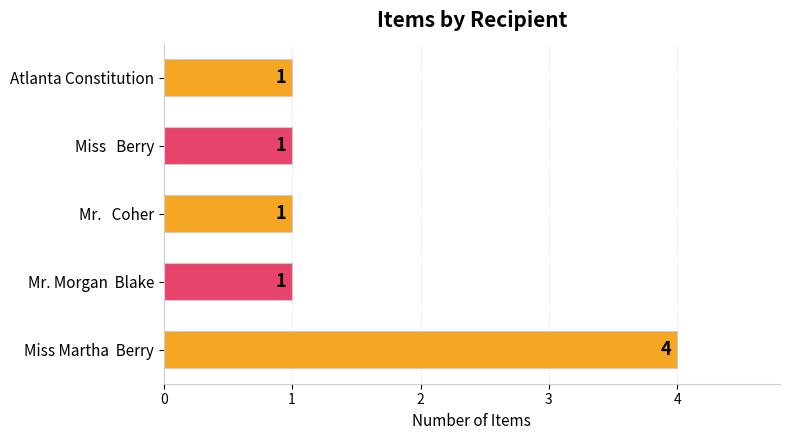

Which label corresponds to the largest value in the chart?

Miss Martha  Berry